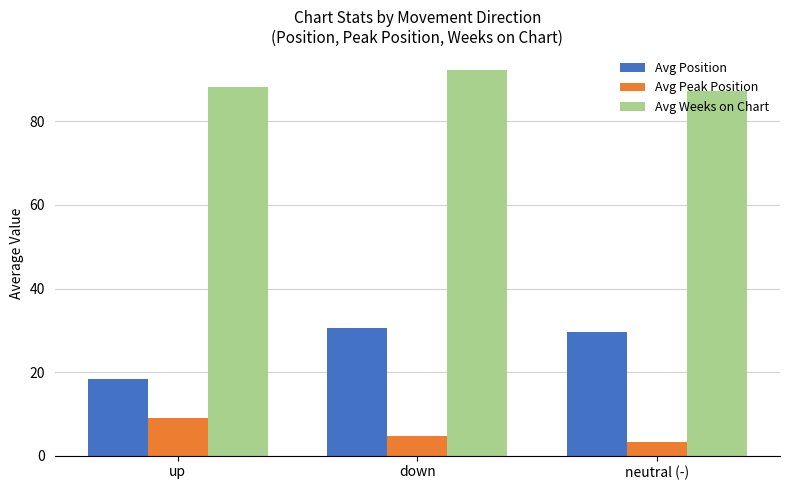

True or false: Avg Peak Position has a value of 13.2 at up.

False